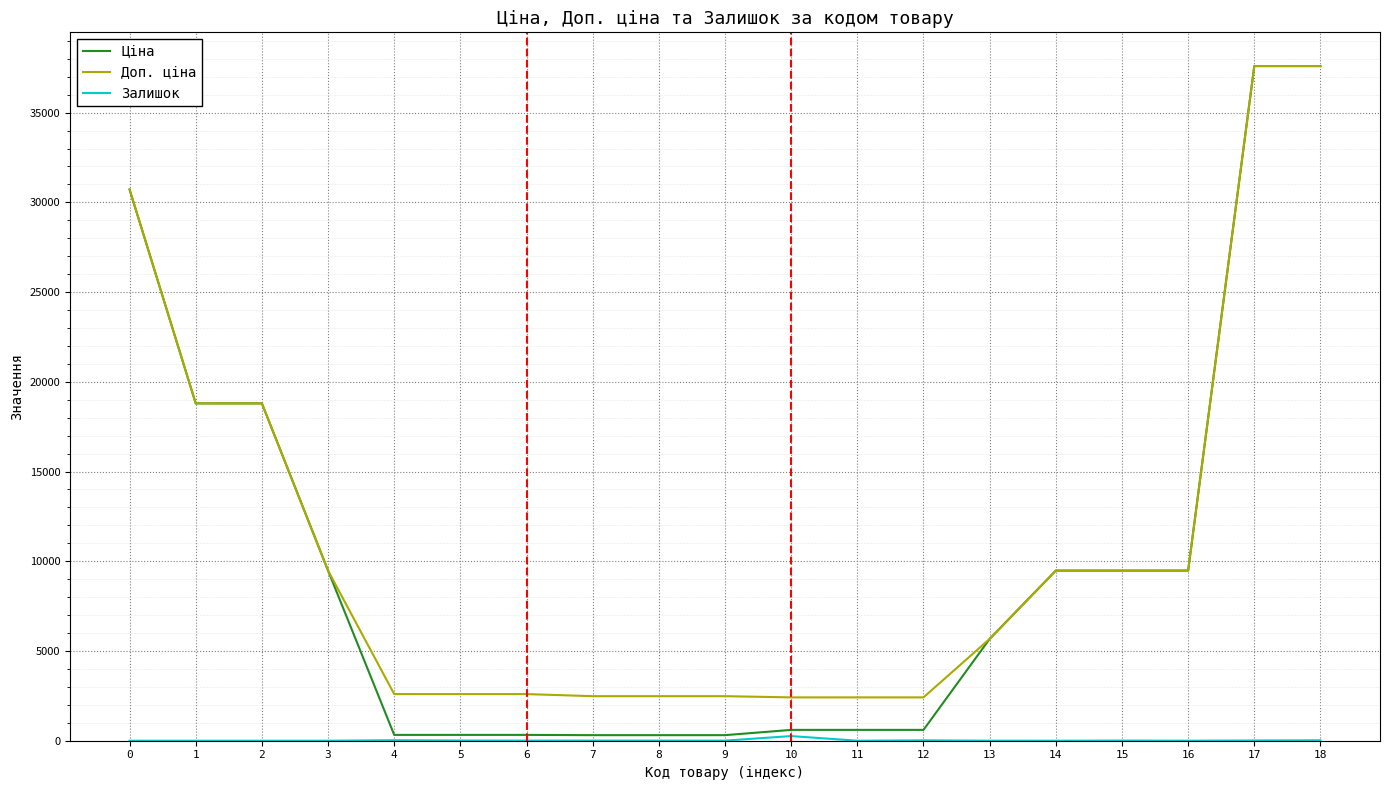

The value of Доп. ціна at 11 is 3837.7. True or false?

False